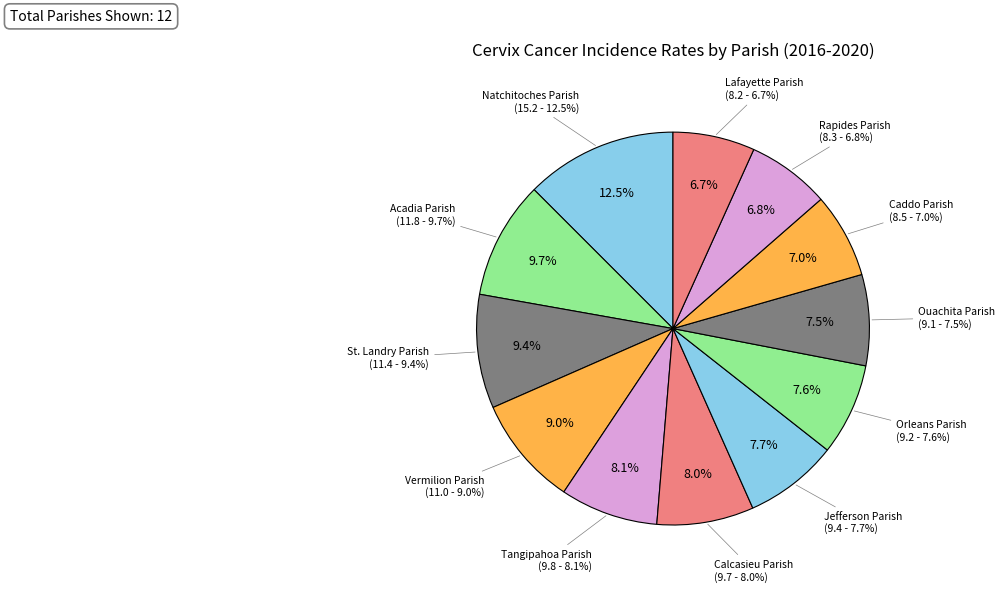

To the nearest percent, what is the difference between the largest and smallest slice percentages?

6%